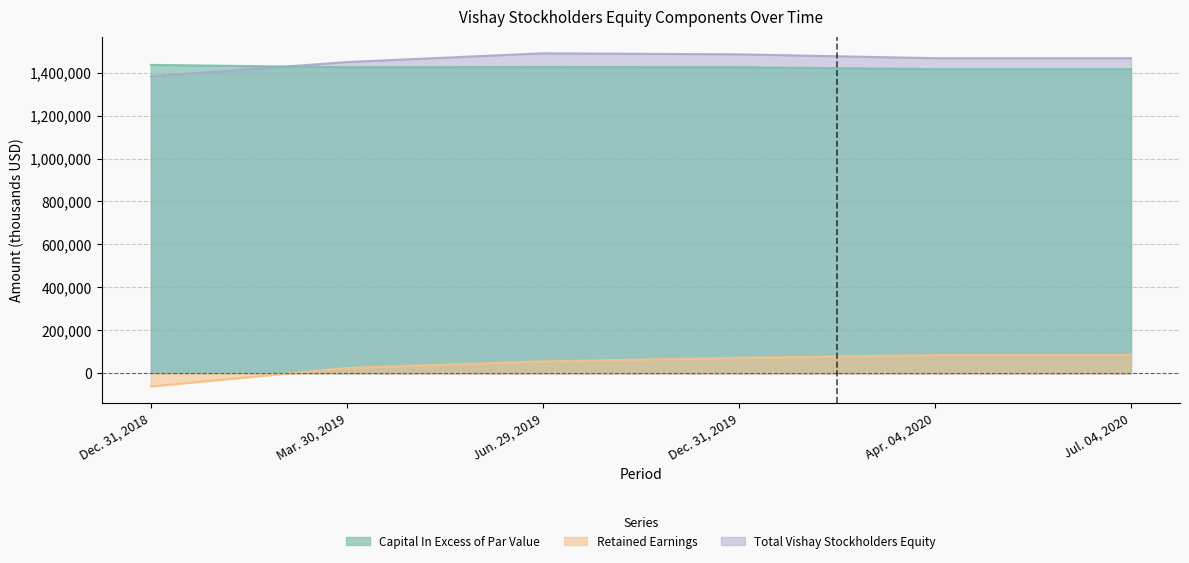

What is the approximate value of Retained Earnings at Mar. 30, 2019, to the nearest 100?

24900